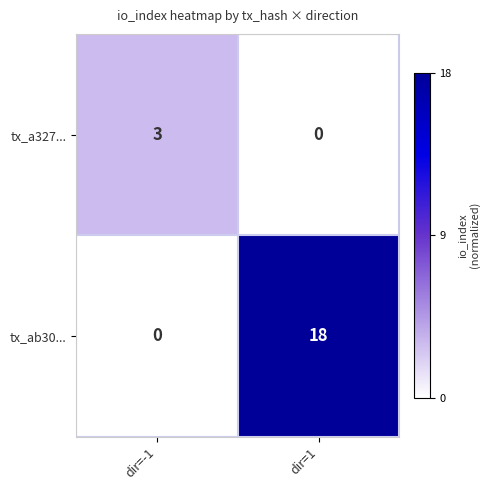

What is the total value across all series at dir=-1?

3